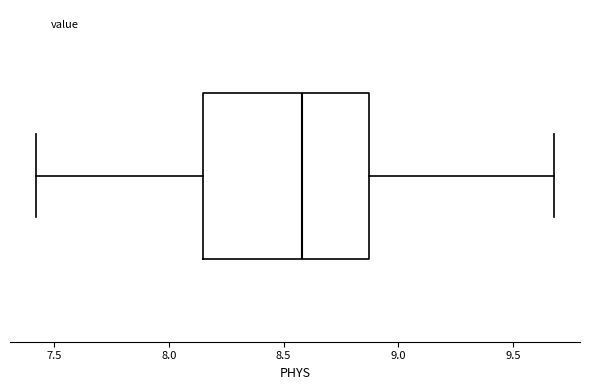

Transcribe this box plot: give where the median line is, the range the box spans, and where the two whiskers end, as read against the x-axis. The values are not printed on the chart, so give them approximately, as read against the axis.

median 8.60, box 8.15 to 8.85, whiskers 7.40 to 9.70